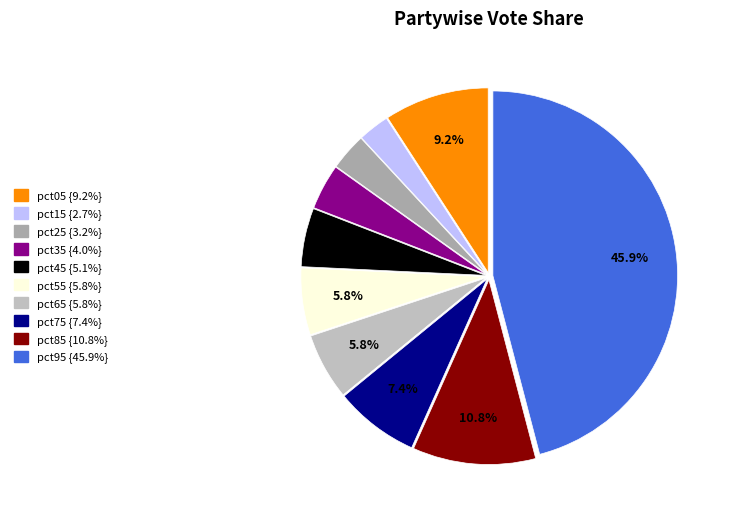

Is there any slice that represents more than half of the pie?

No